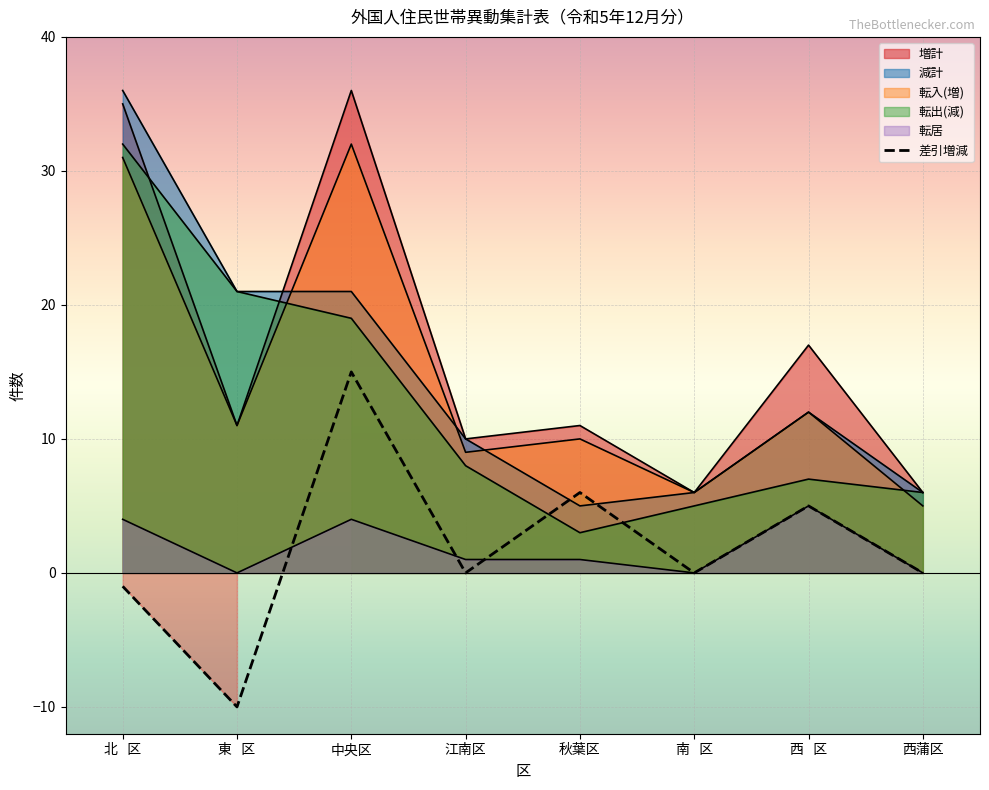

How many data points does each series have?

8